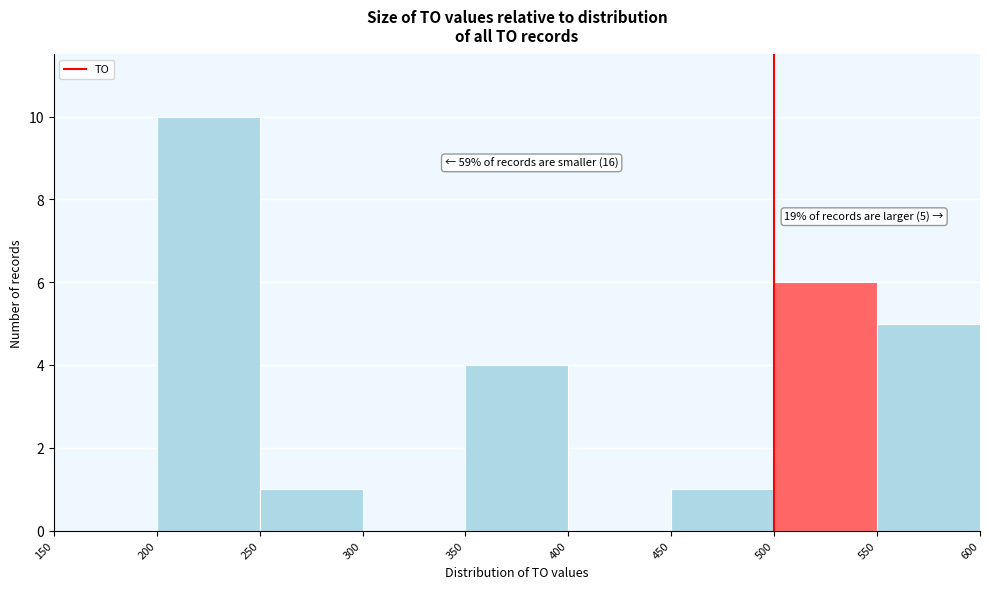

Which range on the x-axis has the tallest bar?

200 to 250